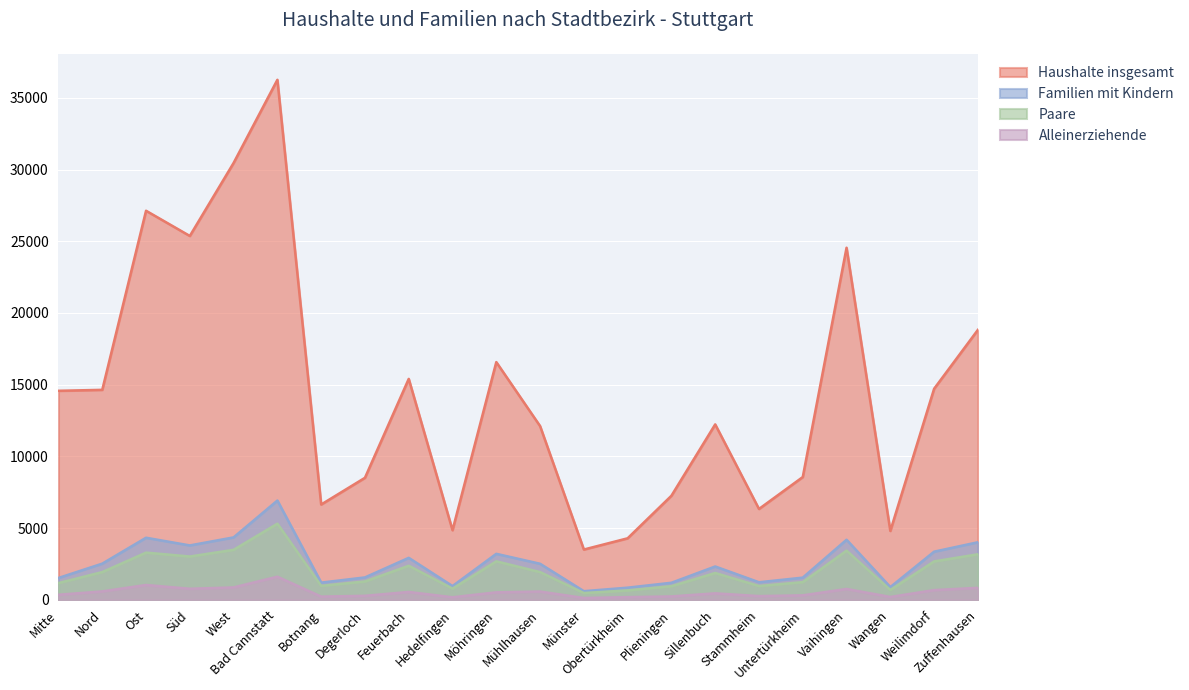

What position from the right is Botnang?

16